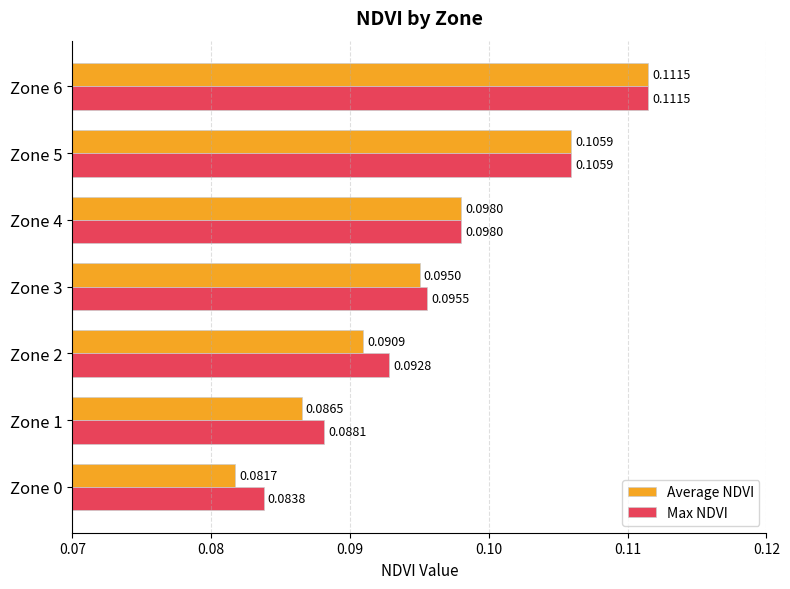

Which series has the widest spread of values?

Average NDVI